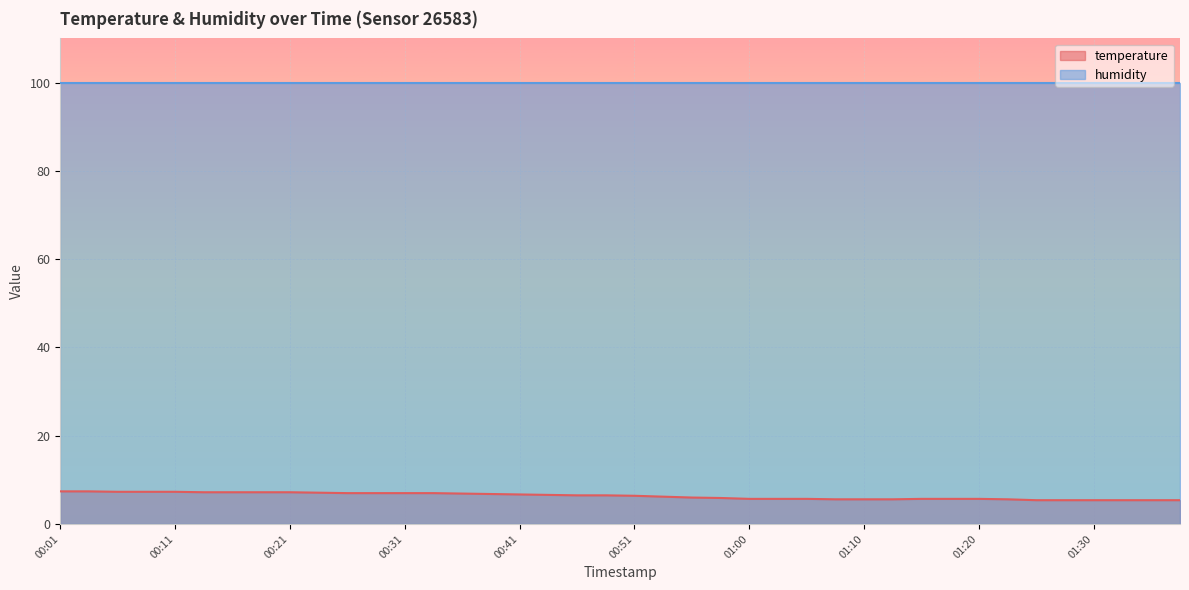

List the labels in order of value, smallest first.

01:25, 01:28, 01:30, 01:33, 01:35, 01:37, 01:08, 01:10, 01:13, 01:23, 01:00, 01:03, 01:05, 01:15, 01:18, 01:20, 00:58, 00:56, 00:53, 00:51, 00:46, 00:48, 00:43, 00:41, 00:38, 00:36, 00:26, 00:28, 00:31, 00:33, 00:23, 00:13, 00:16, 00:18, 00:21, 00:06, 00:08, 00:11, 00:01, 00:03